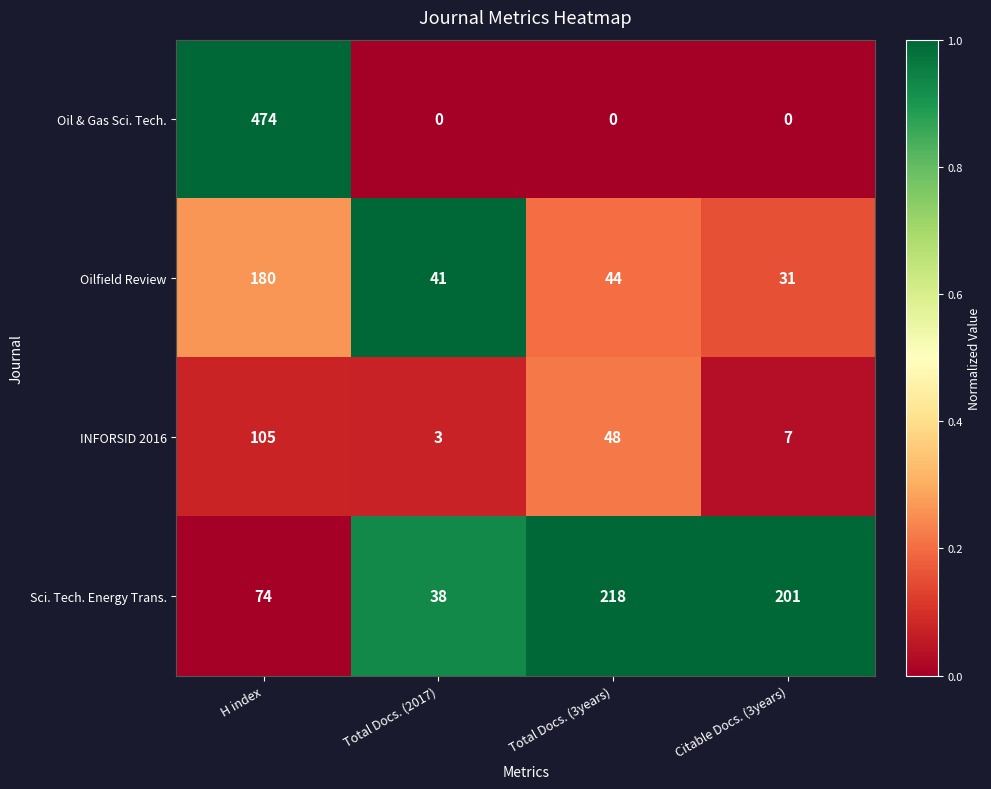

What is the average value of the Oilfield Review series?

74